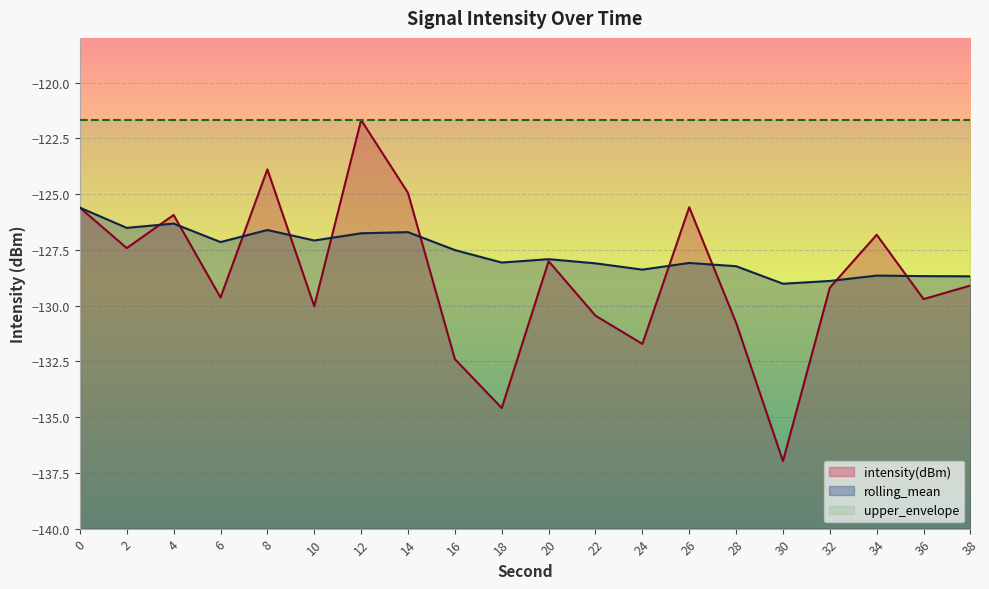

At 38, list the series in order from largest to smallest.

upper_envelope, rolling_mean, intensity(dBm)